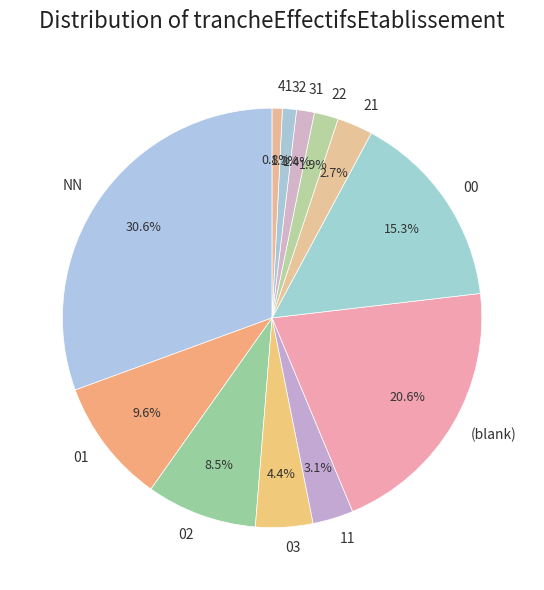

What percentage is the 32 slice, to the nearest percent?

1%